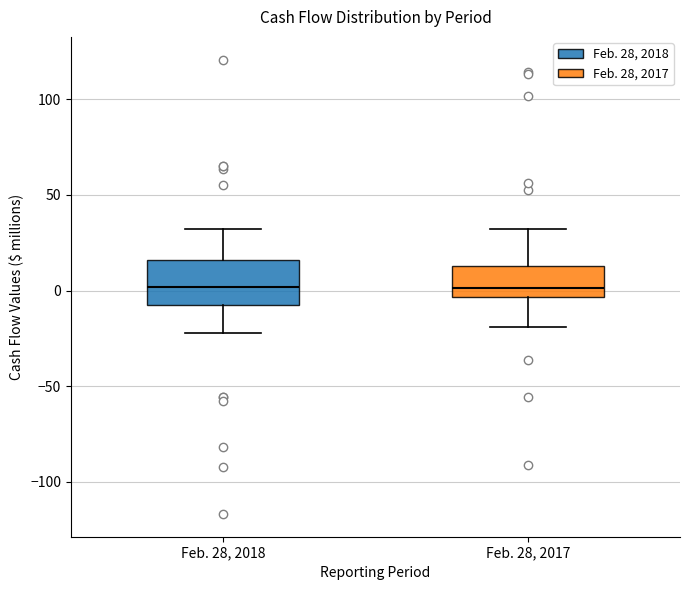

Where does the median line of the box for Feb. 28, 2018 sit on the y-axis? The values are not printed on the chart, so give them approximately, as read against the axis.

0